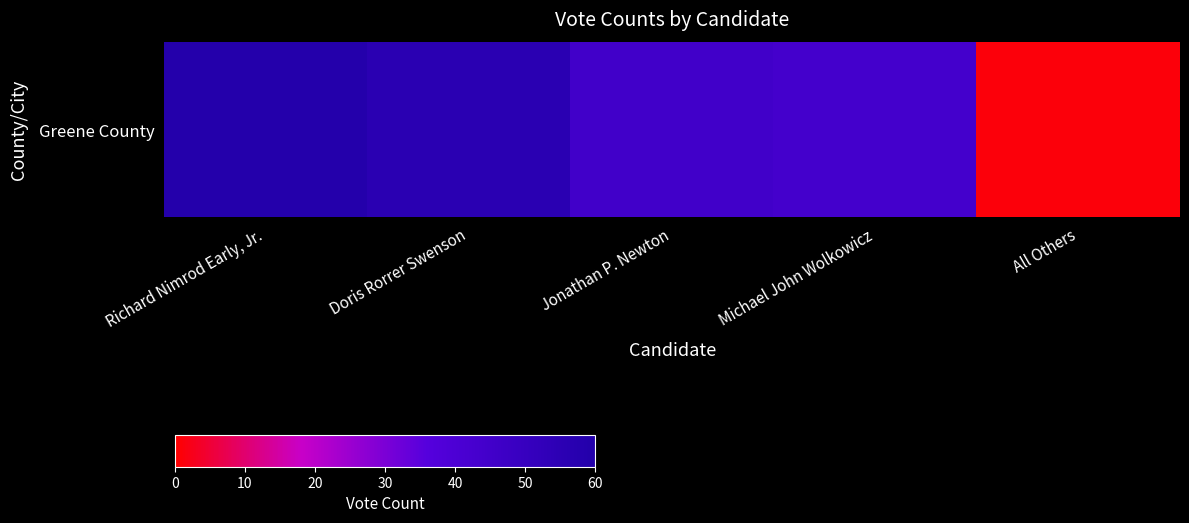

How many values exceed 45?

2